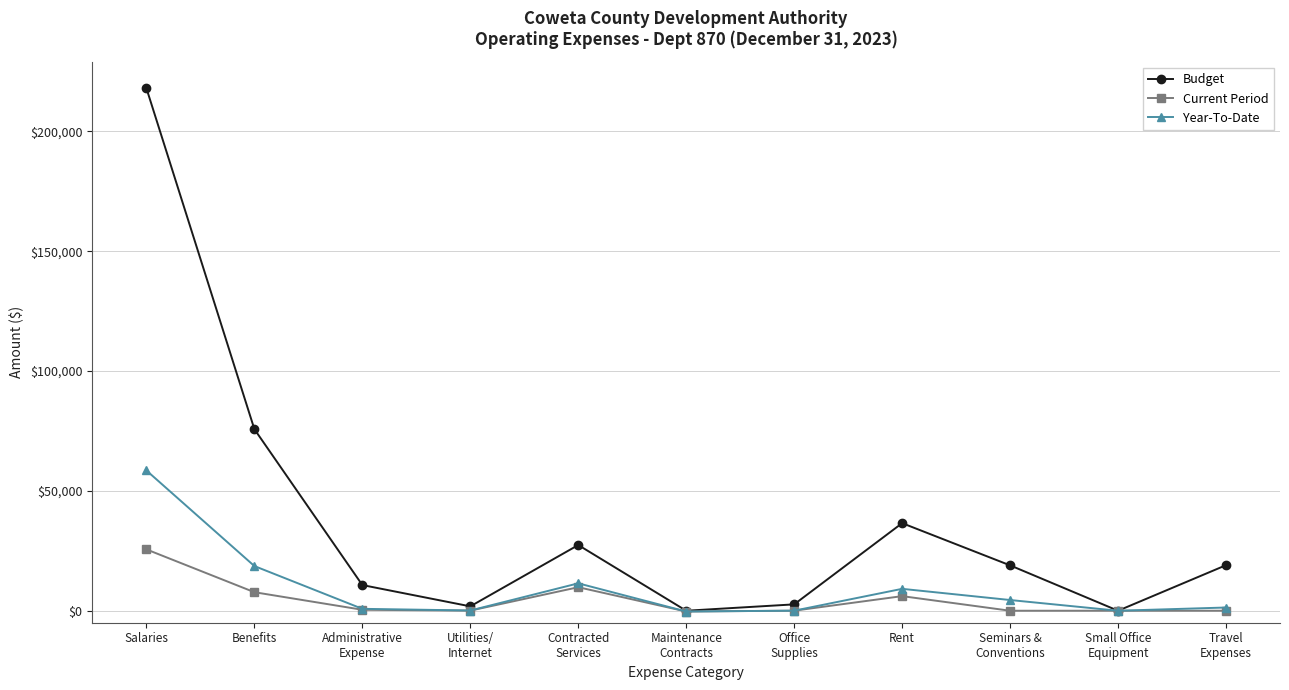

What is the maximum value shown in the chart?

217966.0